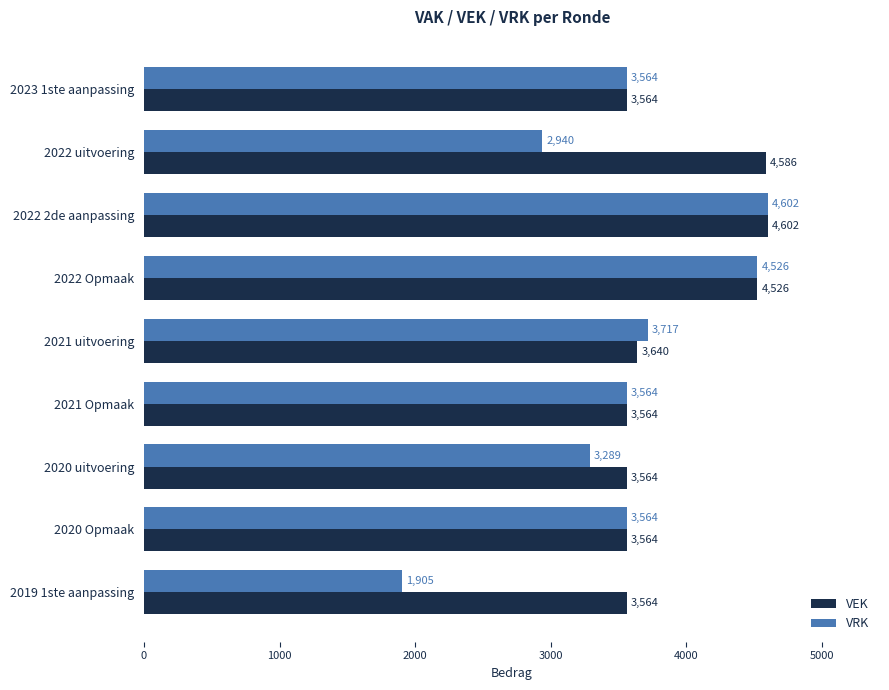

What are all the series names shown in the legend?

VEK, VRK